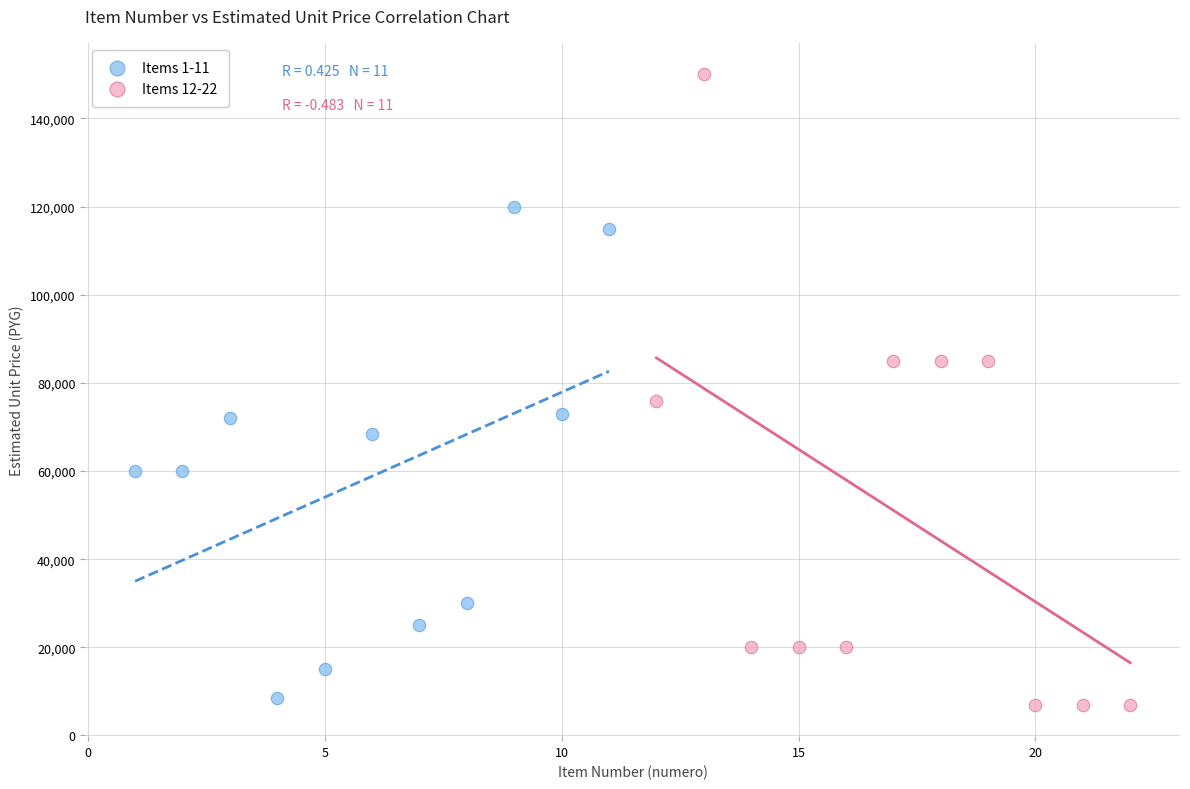

Which series reaches the maximum Y coordinate?

Items 12-22